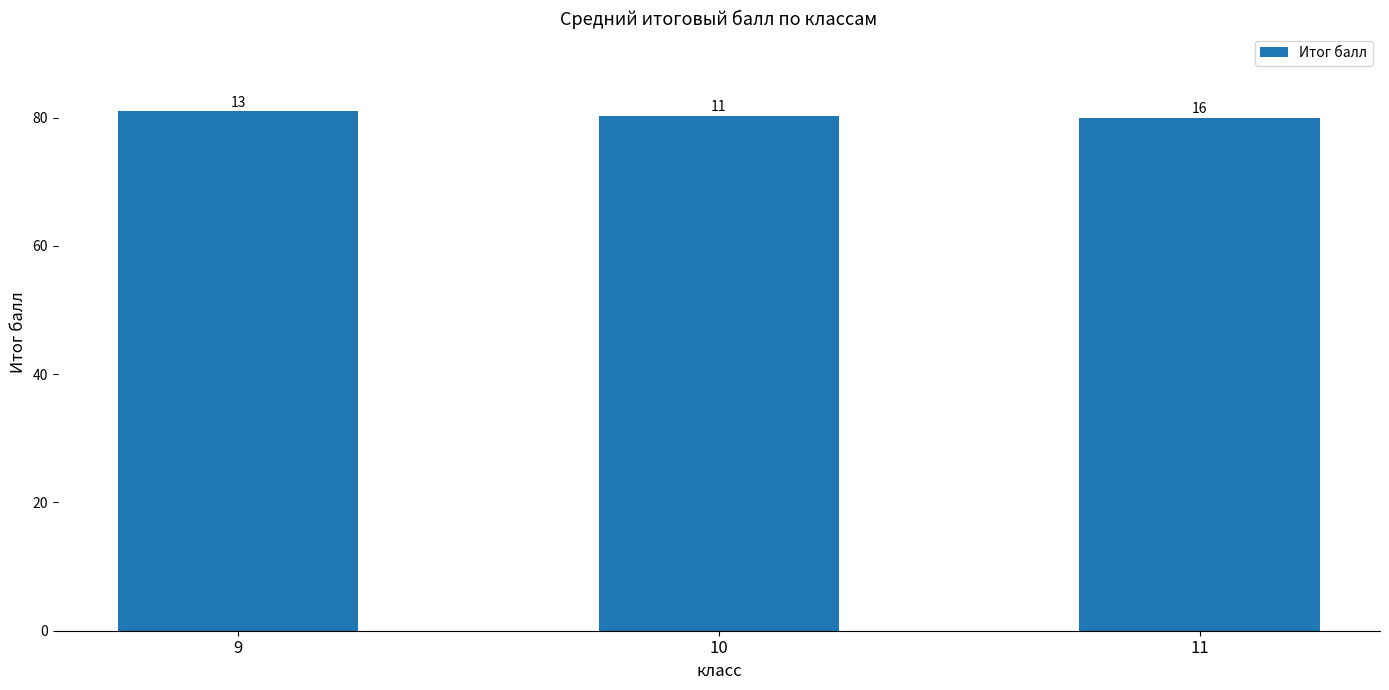

What is the smallest value displayed?

80.0